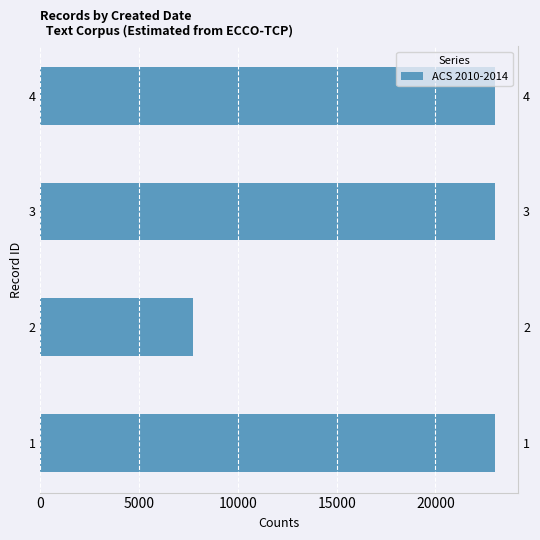

Reading right to left, transcribe all the data shown in this chart.

23034	23023	7734	23006